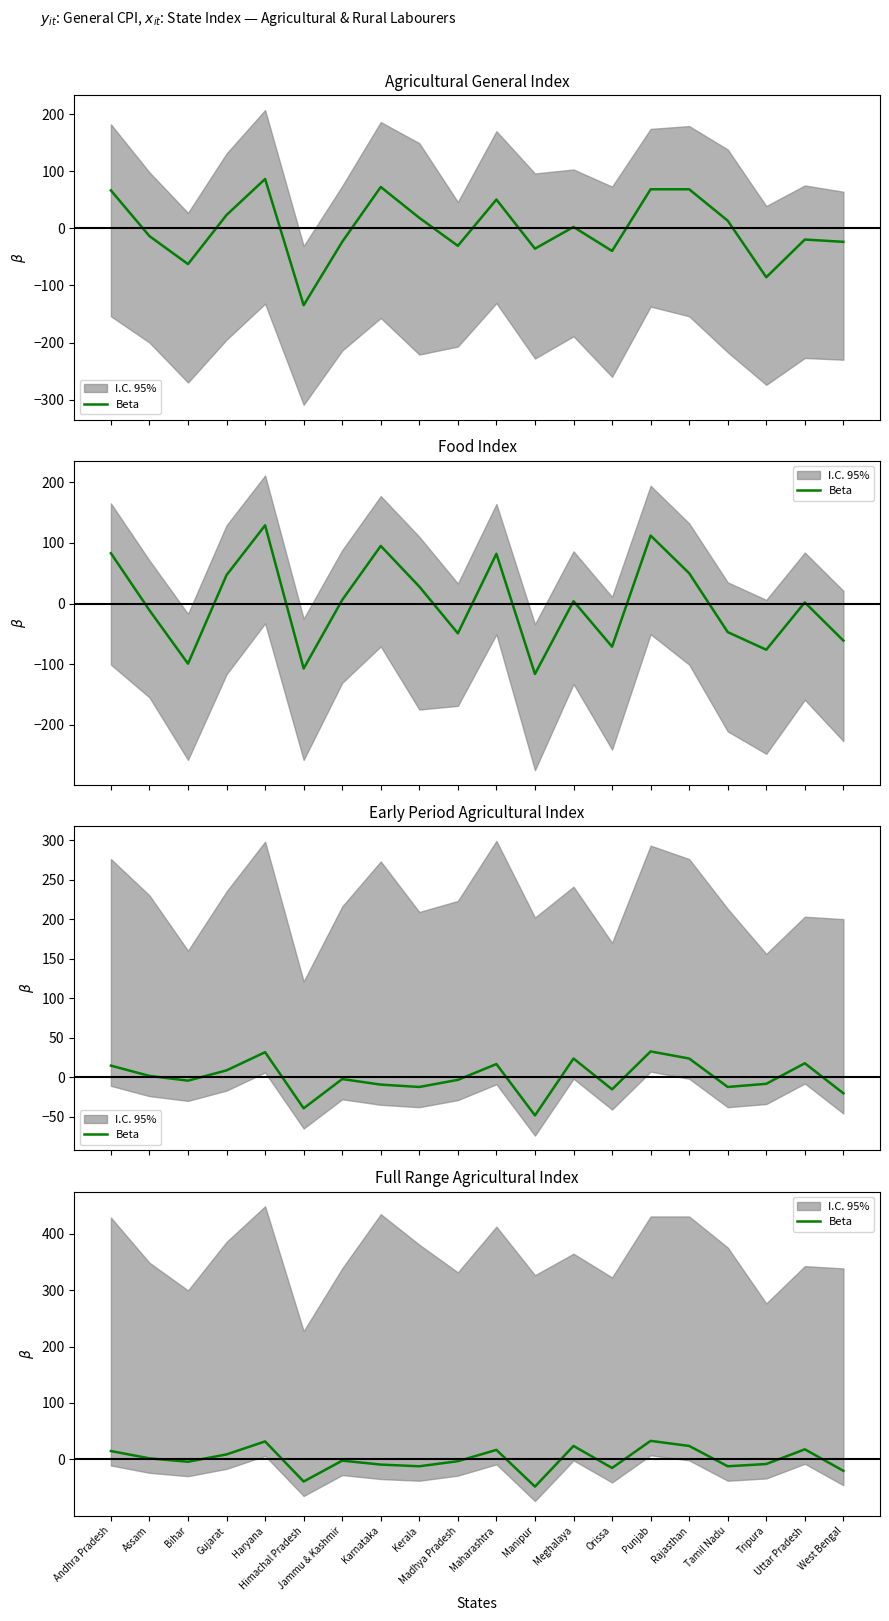

How many values are below -2?

11